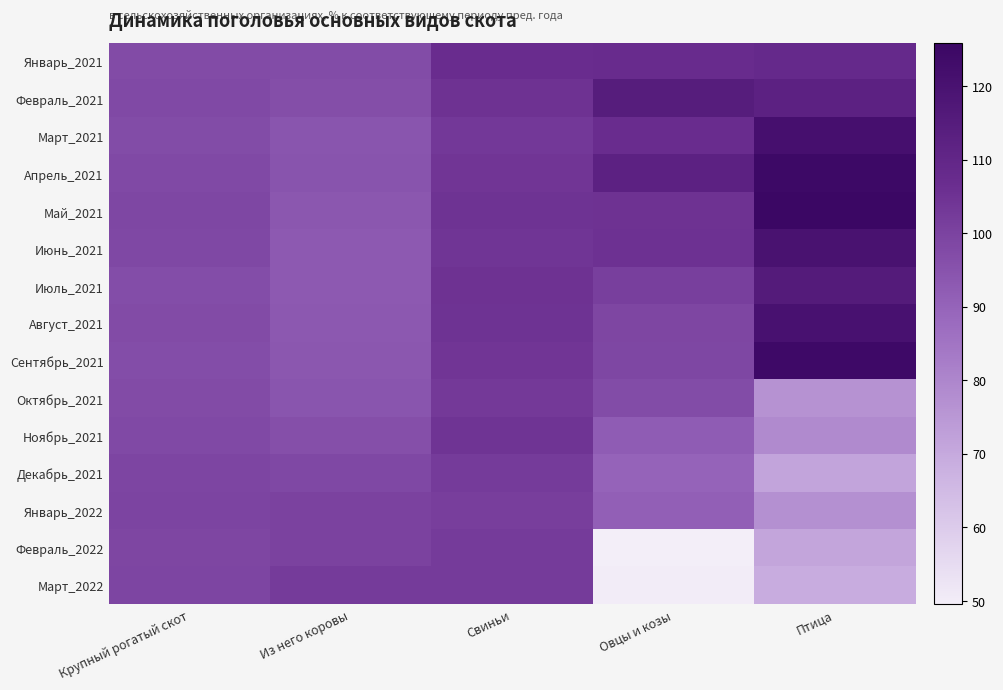

Reading right to left, what are all the values shown in this chart?

Январь_2021: Птица=108.3	Овцы и козы=107.3	Свиньи=106.9	Из него коровы=97.1	Крупный рогатый скот=97.4
Февраль_2021: Птица=112.3	Овцы и козы=114.7	Свиньи=105.1	Из него коровы=96.6	Крупный рогатый скот=98.1
Март_2021: Птица=121.2	Овцы и козы=107.0	Свиньи=103.2	Из него коровы=94.5	Крупный рогатый скот=97.2
Апрель_2021: Птица=124.7	Овцы и козы=112.2	Свиньи=104.0	Из него коровы=94.6	Крупный рогатый скот=98.0
Май_2021: Птица=125.9	Овцы и козы=105.3	Свиньи=104.8	Из него коровы=93.7	Крупный рогатый скот=98.5
Июнь_2021: Птица=120.1	Овцы и козы=105.4	Свиньи=104.2	Из него коровы=93.0	Крупный рогатый скот=98.3
Июль_2021: Птица=115.5	Овцы и козы=101.0	Свиньи=105.1	Из него коровы=92.9	Крупный рогатый скот=96.8
Август_2021: Птица=120.3	Овцы и козы=98.8	Свиньи=104.9	Из него коровы=93.4	Крупный рогатый скот=97.3
Сентябрь_2021: Птица=124.2	Овцы и козы=98.6	Свиньи=104.0	Из него коровы=93.7	Крупный рогатый скот=96.8
Октябрь_2021: Птица=76.6	Овцы и козы=97.0	Свиньи=102.9	Из него коровы=94.3	Крупный рогатый скот=97.4
Ноябрь_2021: Птица=78.8	Овцы и козы=92.1	Свиньи=104.5	Из него коровы=96.3	Крупный рогатый скот=98.1
Декабрь_2021: Птица=71.5	Овцы и козы=90.0	Свиньи=102.2	Из него коровы=98.4	Крупный рогатый скот=99.3
Январь_2022: Птица=77.1	Овцы и козы=91.1	Свиньи=101.4	Из него коровы=100.0	Крупный рогатый скот=99.6
Февраль_2022: Птица=71.2	Овцы и козы=49.5	Свиньи=102.1	Из него коровы=100.0	Крупный рогатый скот=99.0
Март_2022: Птица=69.1	Овцы и козы=49.8	Свиньи=102.2	Из него коровы=102.2	Крупный рогатый скот=99.1